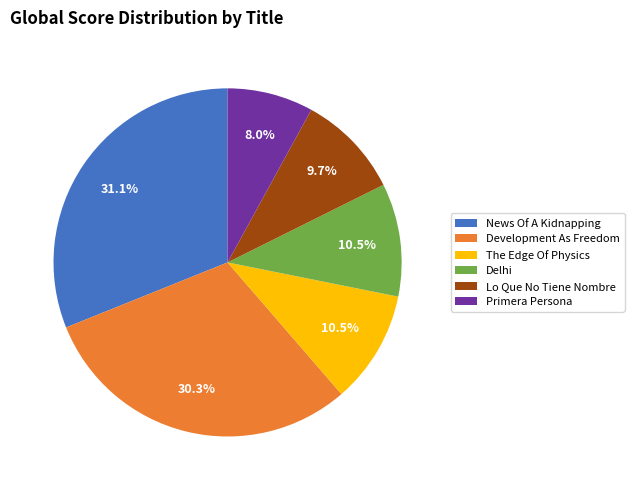

To the nearest percent, what is the difference between the Delhi and Lo Que No Tiene Nombre slice percentages?

1%